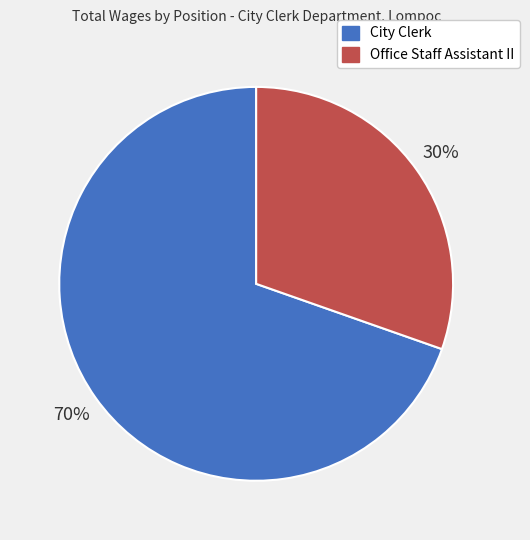

How many segments does this pie chart have?

2